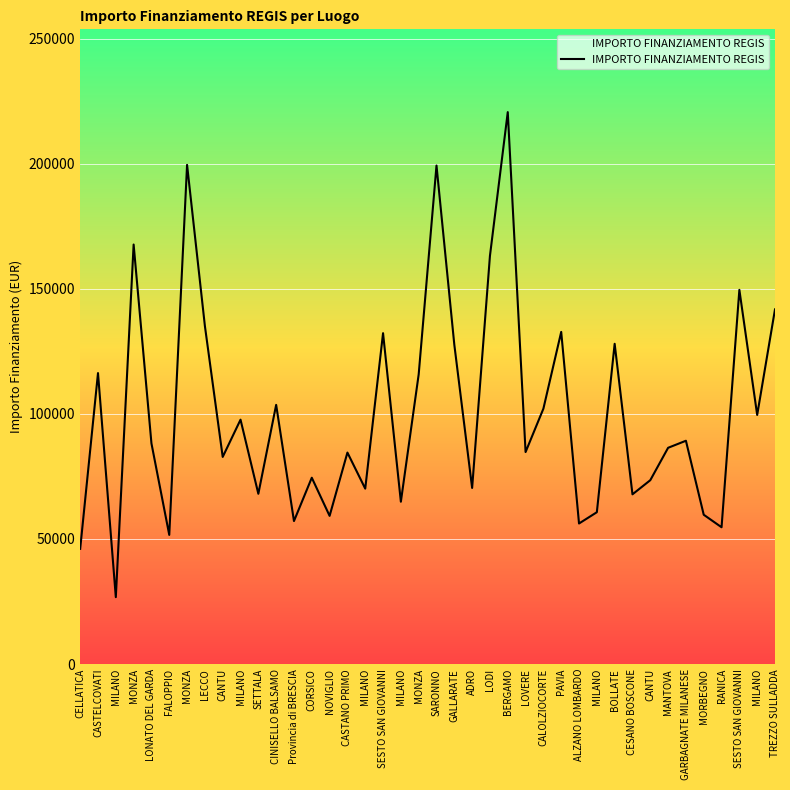

Reading left to right, extract all data points from this chart.

46044.5	116324.6	26730.0	167724.8	88213.8	51620.1	199567.7	135157.2	82798.6	97694.9	68057.8	103619.9	57160.7	74486.0	59229.0	84538.8	70120.9	132279.7	64886.6	115789.8	199303.9	127674.8	70397.4	163198.8	220663.0	84744.5	102092.5	132781.0	56181.6	60687.8	128032.6	67843.7	73496.1	86448.2	89266.3	59681.5	54682.1	149604.4	99582.8	141794.5